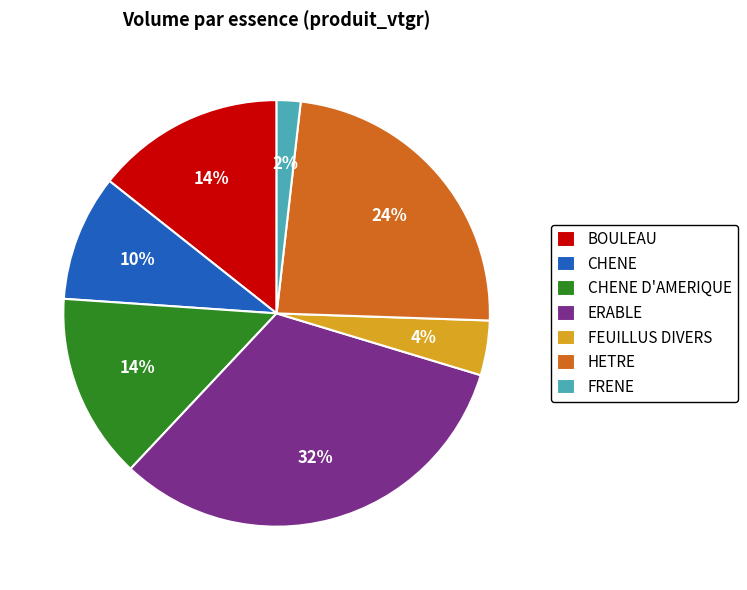

Is the sum of CHENE and FRENE greater than half?

No